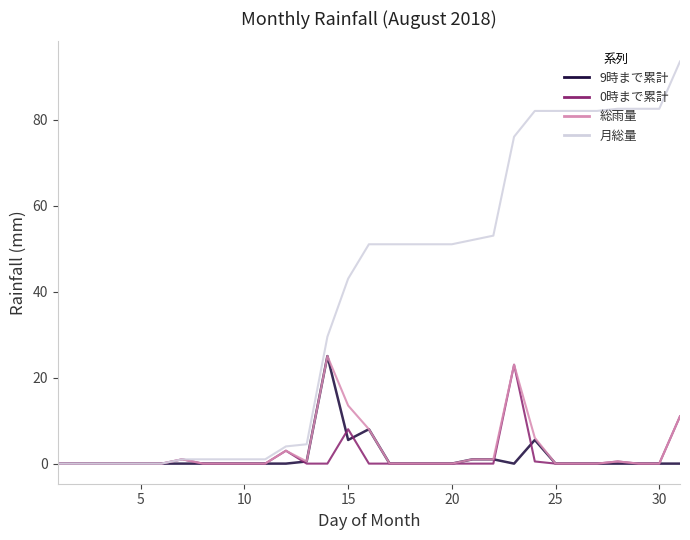

How many series are shown in this chart?

4